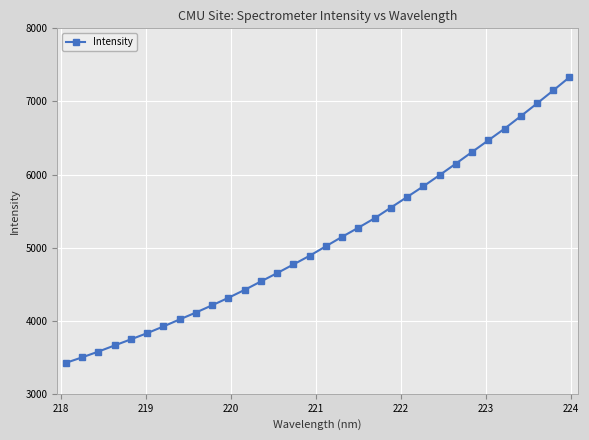

What is the value of the 8th point from the left?

4017.4